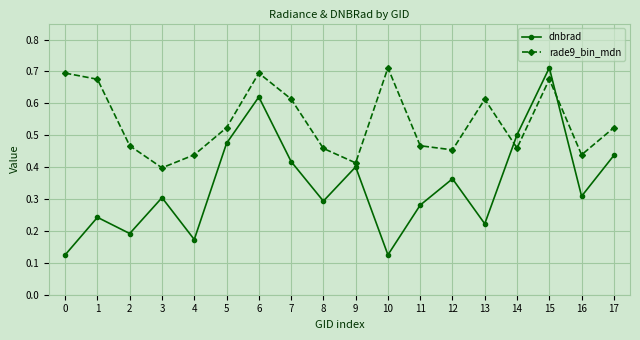

What is the sum of the rade9_bin_mdn values at 13 and 8?

1.1